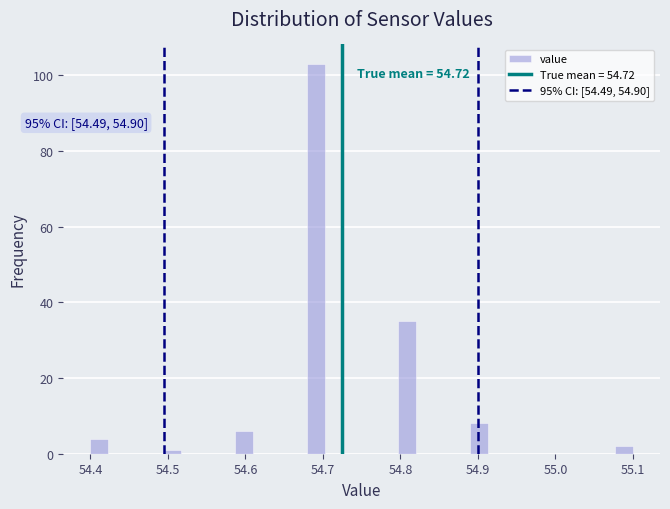

Read against the x-axis, roughly where is the centre of the tallest bar?

54.69